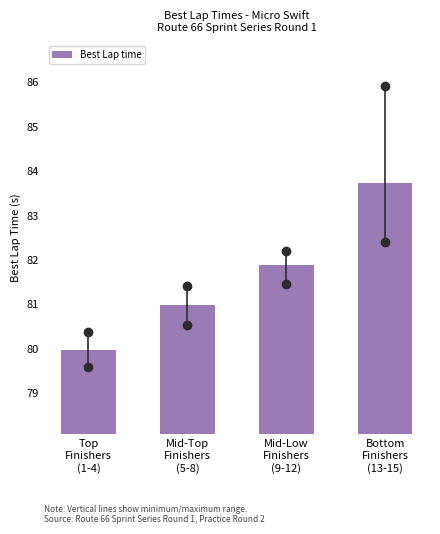

Reading right to left, what are all the values shown in this chart?

83.7	81.9	81.0	80.0